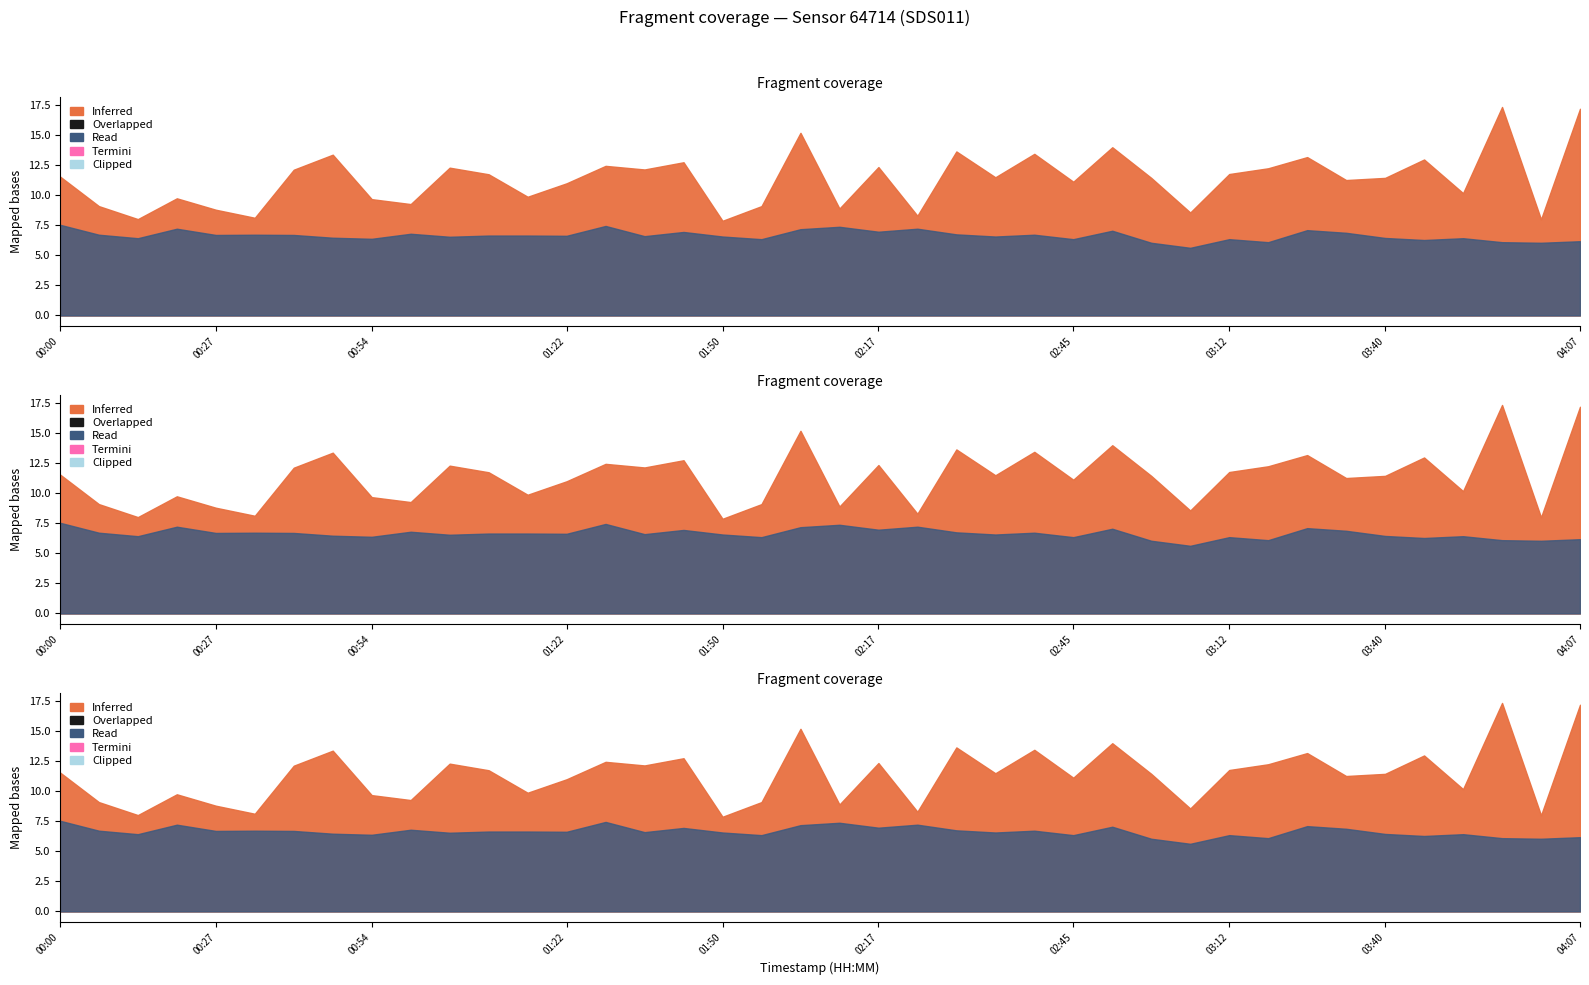

True or false: P2 has more than 1 interior local peaks.

True